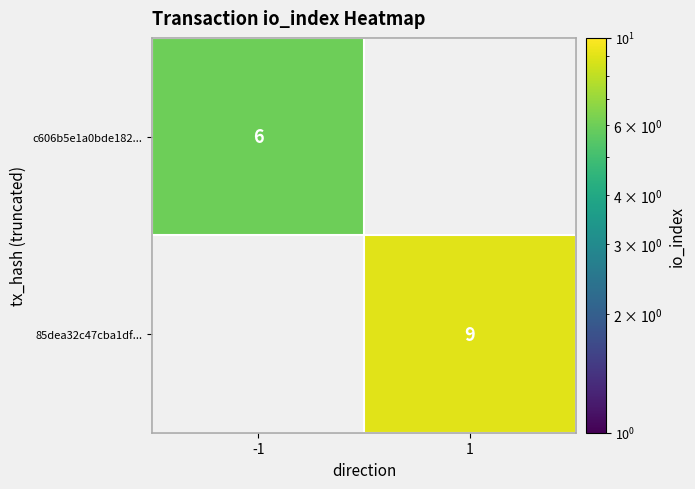

At how many categories does at least one series exceed 6?

1